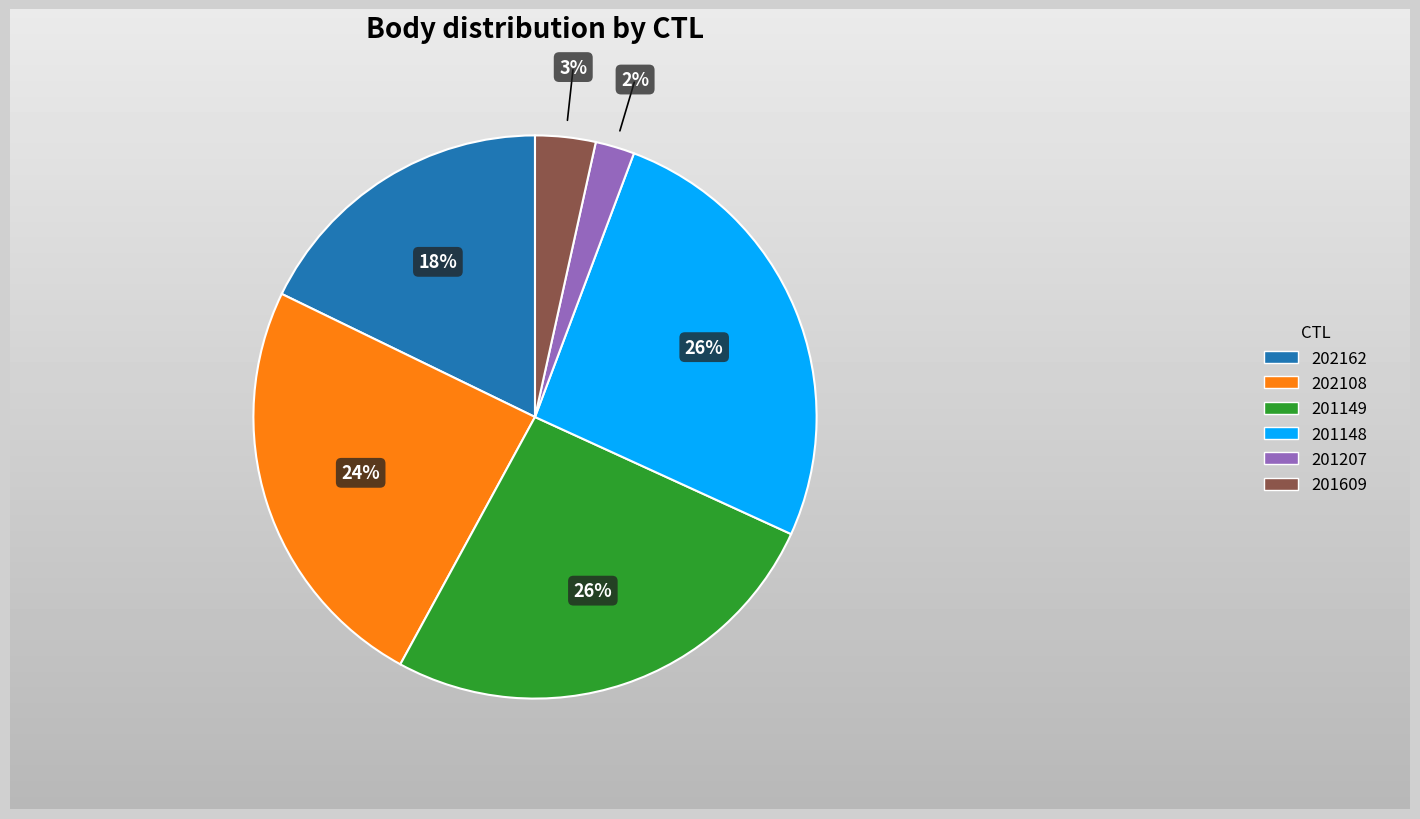

To the nearest percent, what portion does 201149 represent?

26%